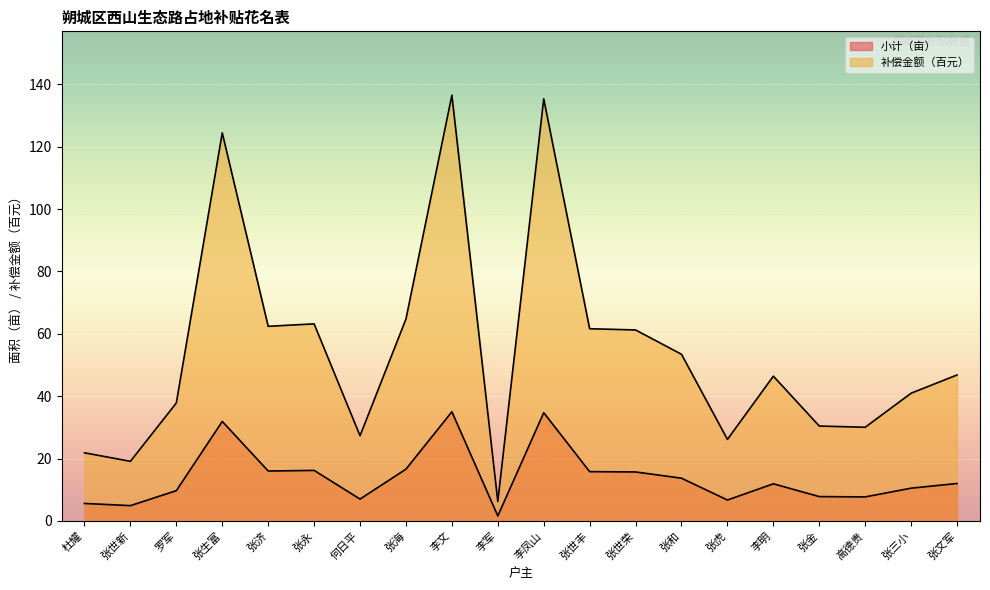

What is the maximum value for 小计（亩）?

35.0